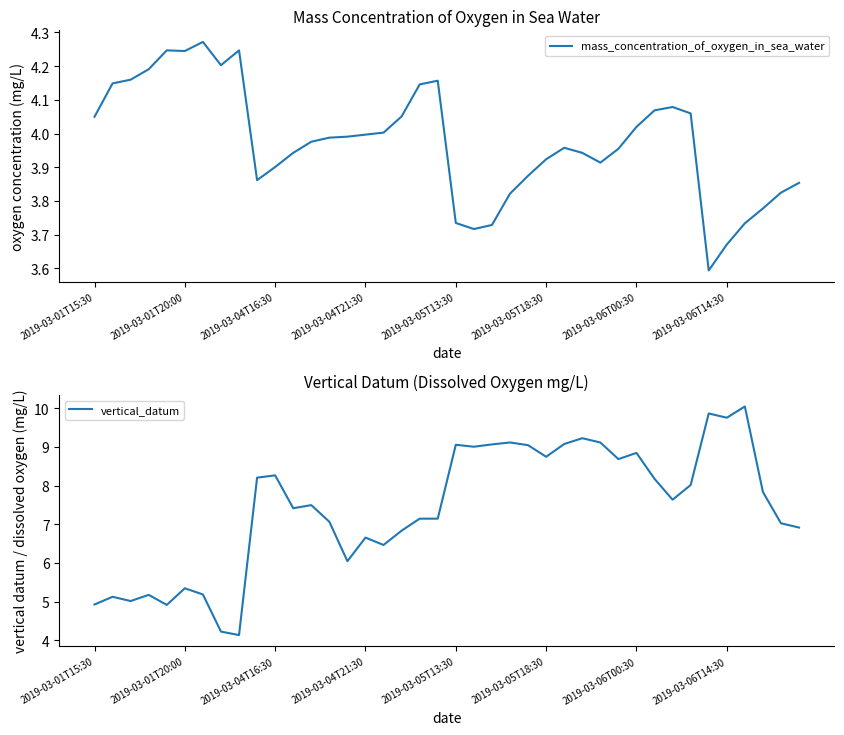

What is the difference between the mass_concentration_of_oxygen_in_sea_water values at 27 and 37?

0.2